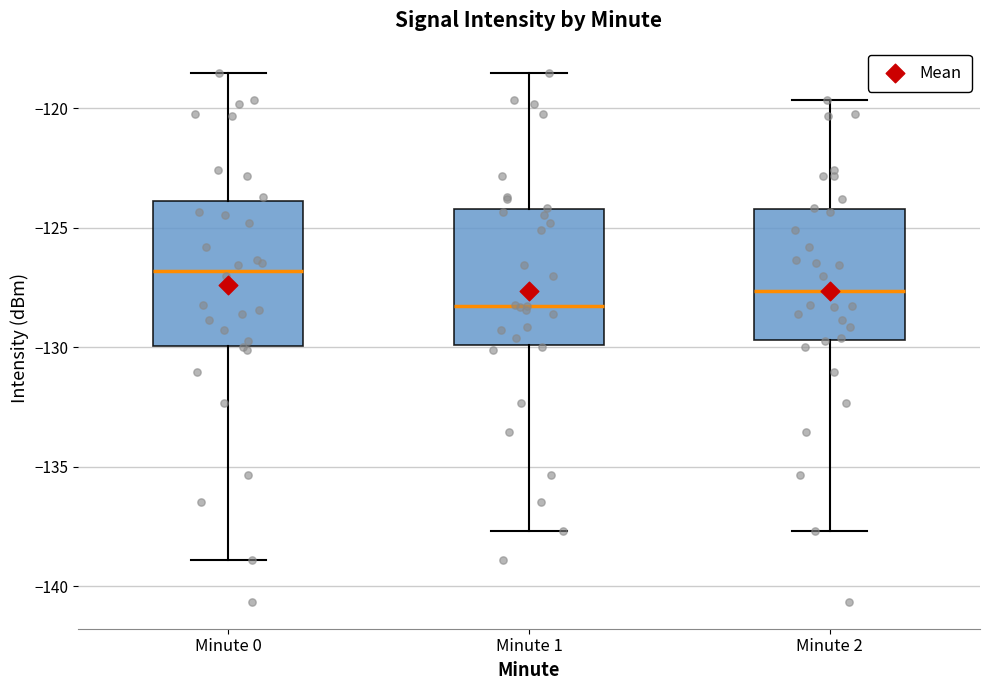

Which box has the highest median line?

Minute 0